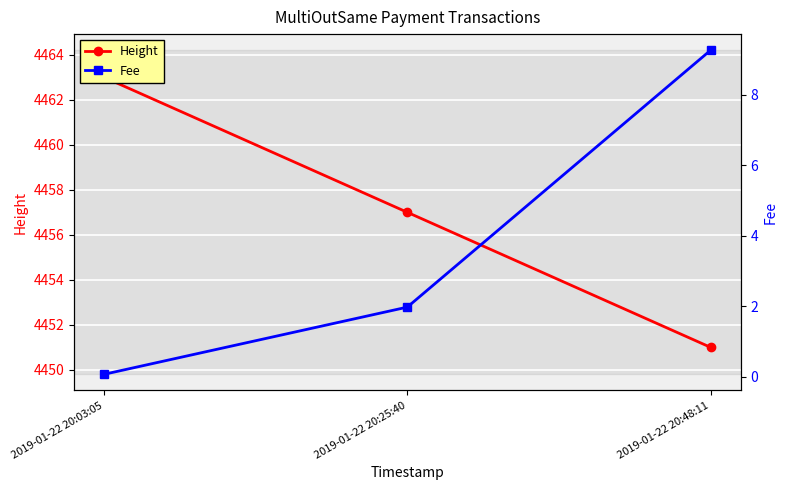

True or false: Fee has a value of 0.0 at 2019-01-22 20:03:05.

False